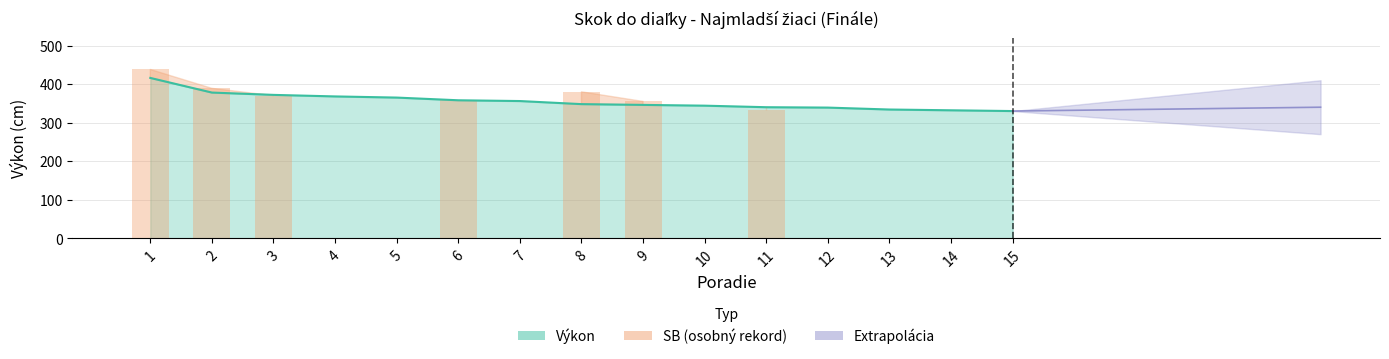

What is the difference between the second highest and minimum values?

48